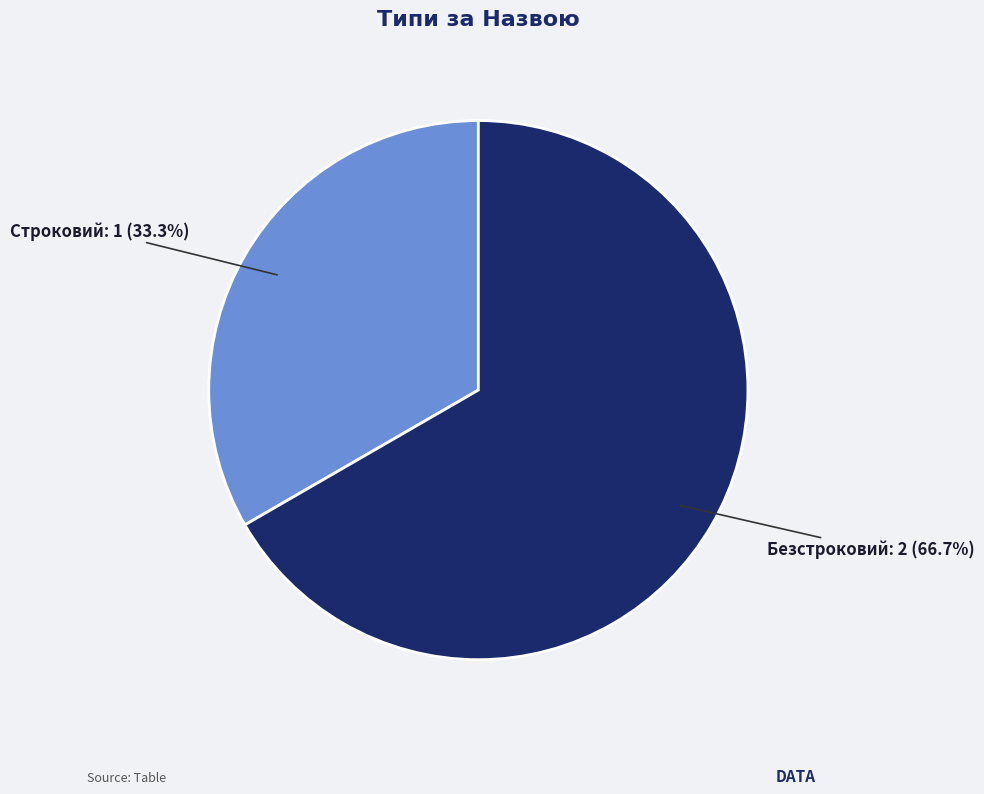

Combined, do Строковий and Безстроковий account for over 50%?

Yes